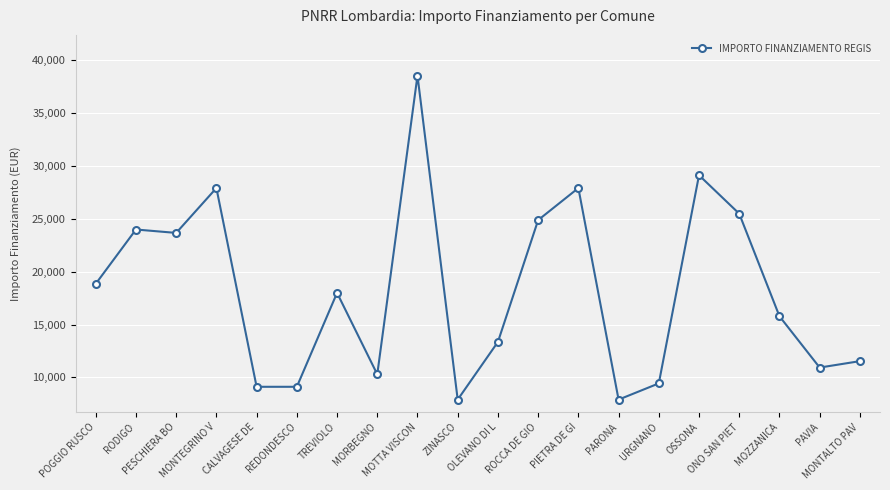

The value at MOZZANICA is 15782. True or false?

True